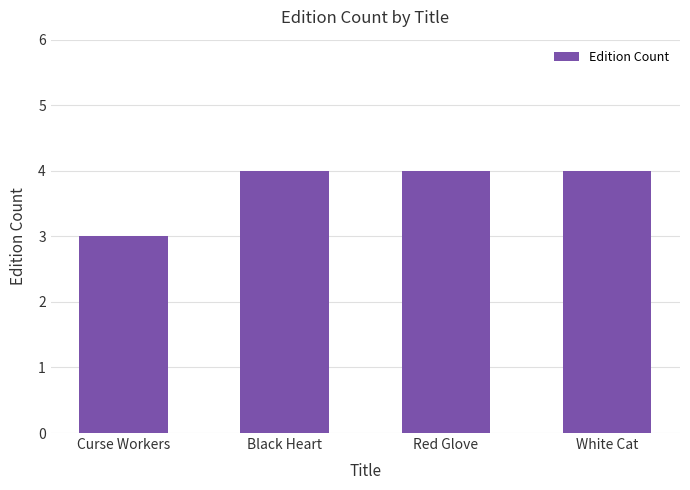

Does the chart contain stacked bars?

No